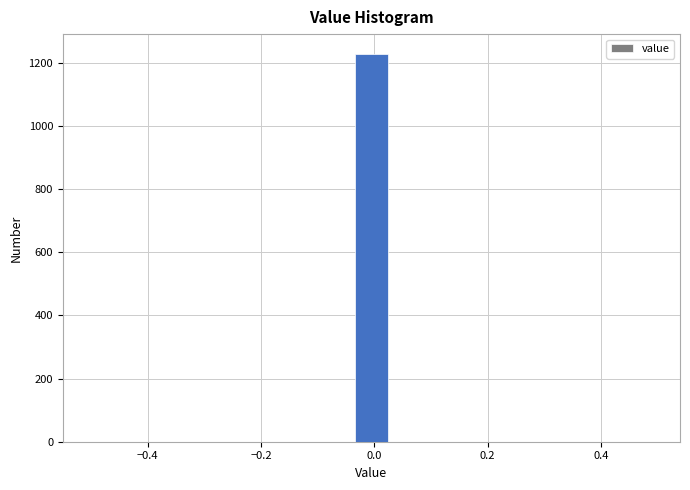

Read against the x-axis, roughly where is the centre of the tallest bar?

0.00